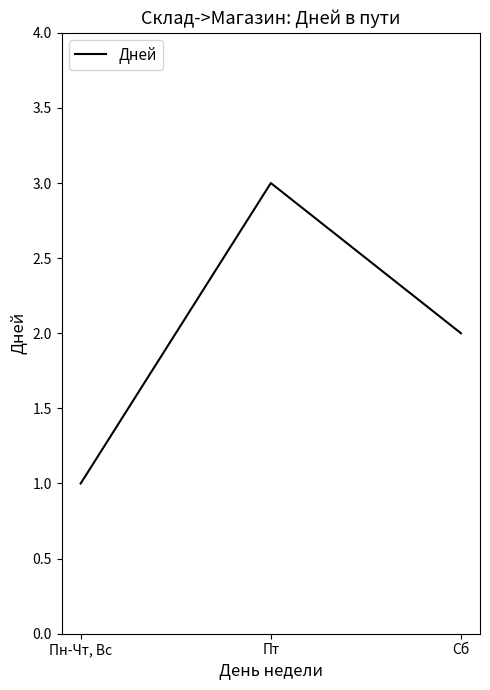

How many lines are shown in the chart?

1